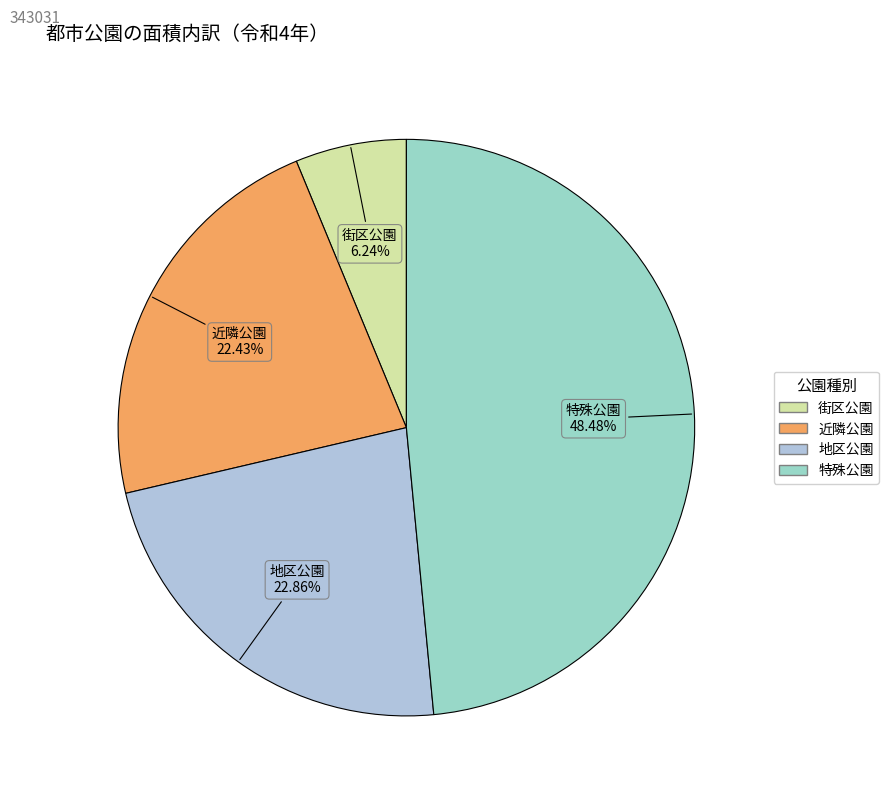

The 近隣公園 slice represents 22% of the pie. True or false?

True